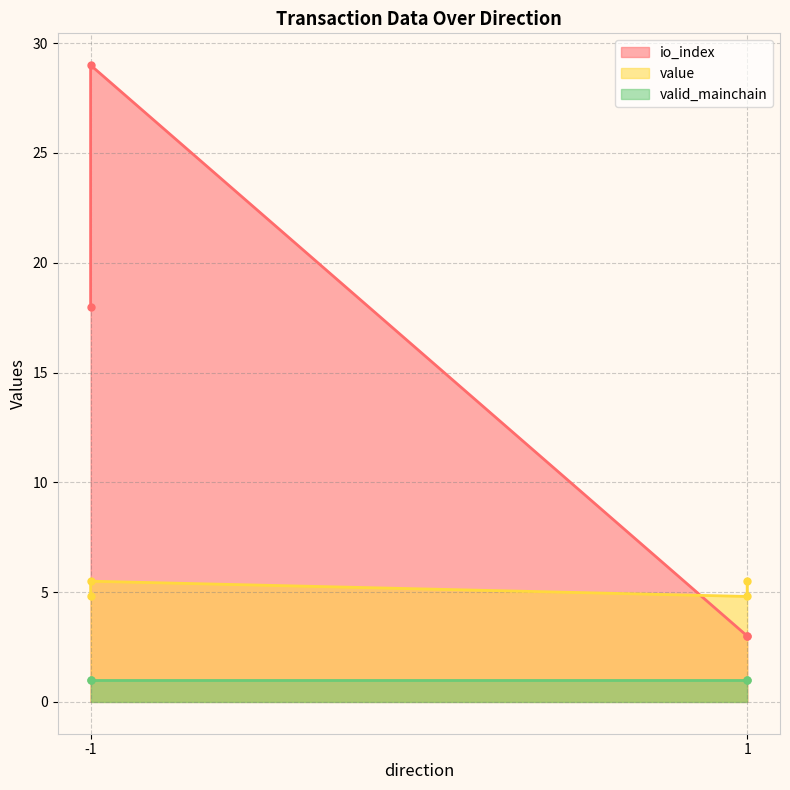

At which label does value first exceed 5?

-1 (Regular)